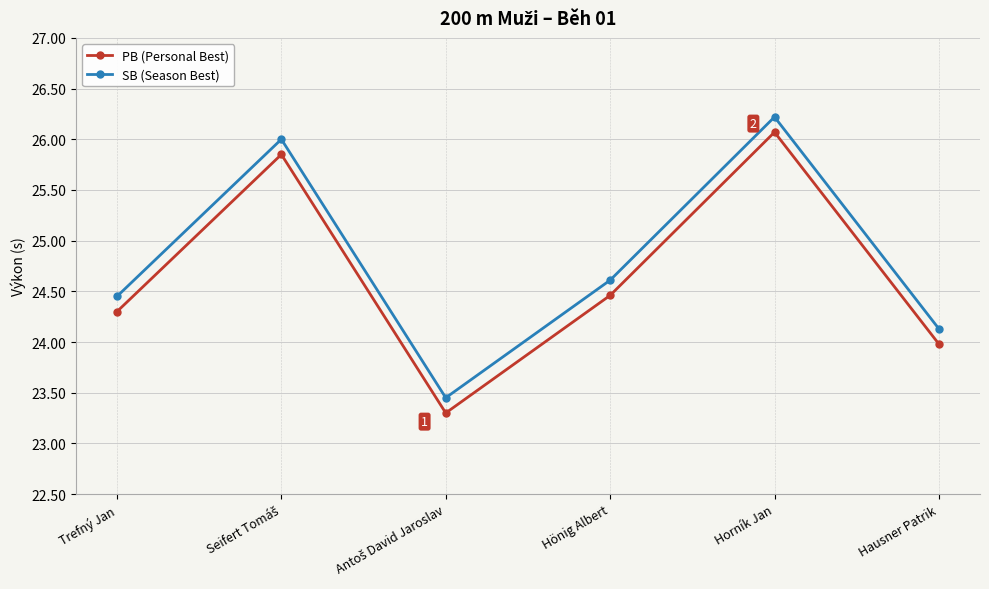

True or false: PB (Personal Best) has more than 2 interior local peaks.

False